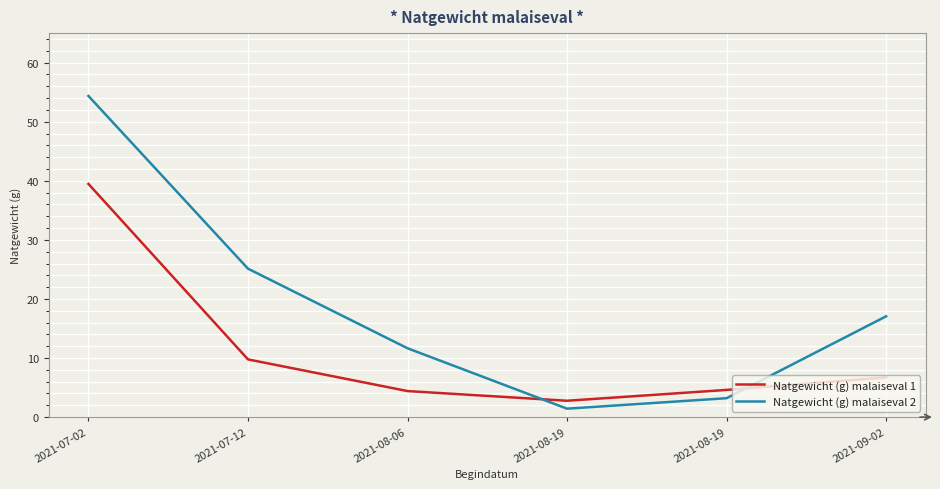

Between 2021-07-12 and 2021-08-19, which series saw the biggest shift?

Natgewicht (g) malaiseval 2